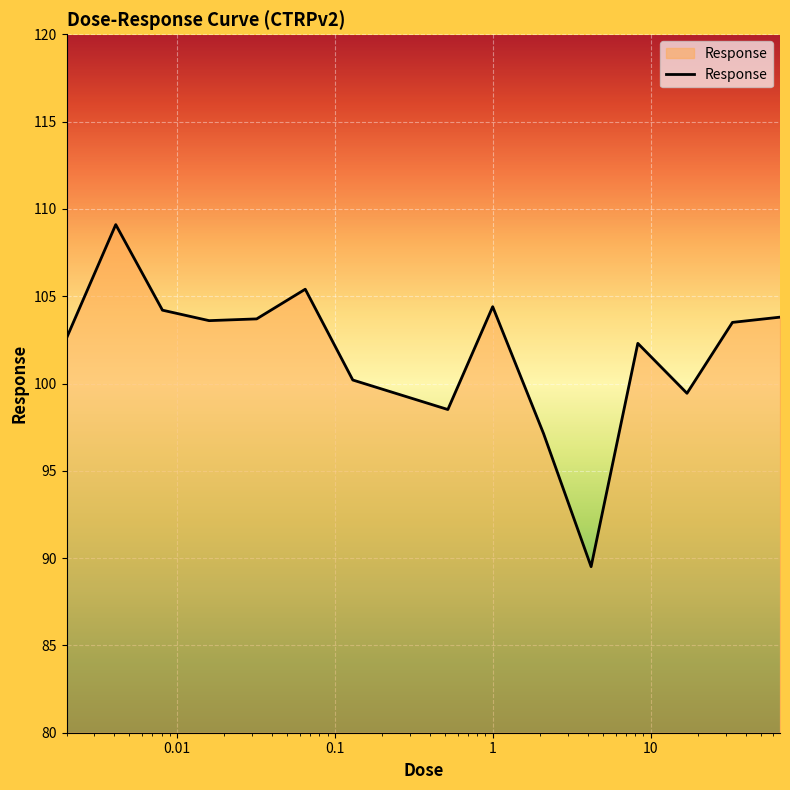

What is the greatest value displayed?

109.1